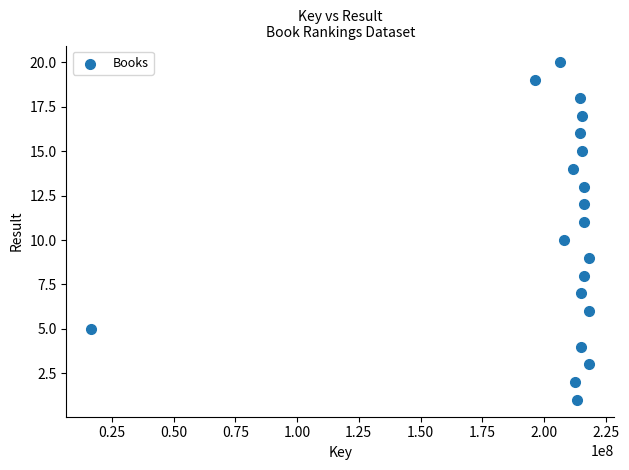

What is the range of Y values (max minus min)?

19